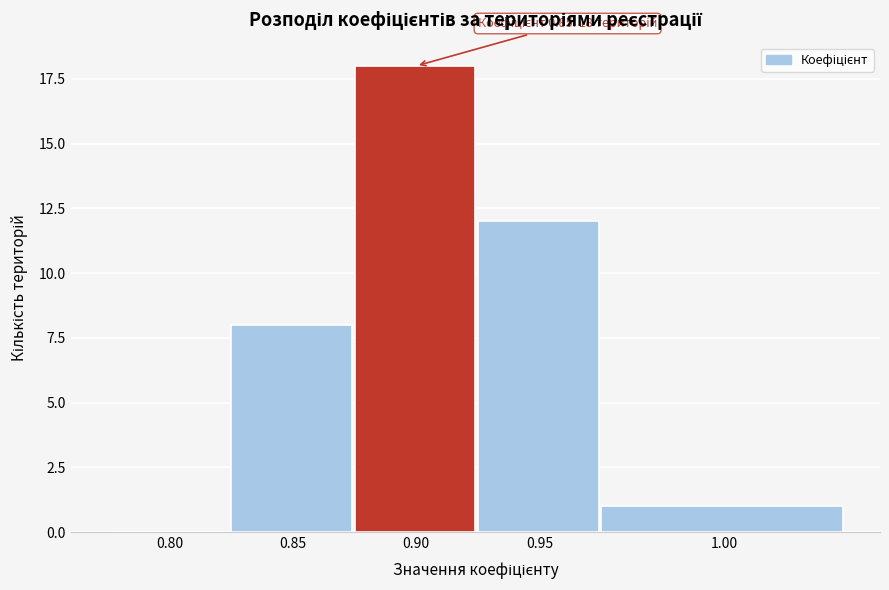

Reading right to left, list all the values displayed in this chart.

1.00=1	0.95=12	0.90=18	0.85=8	0.80=0